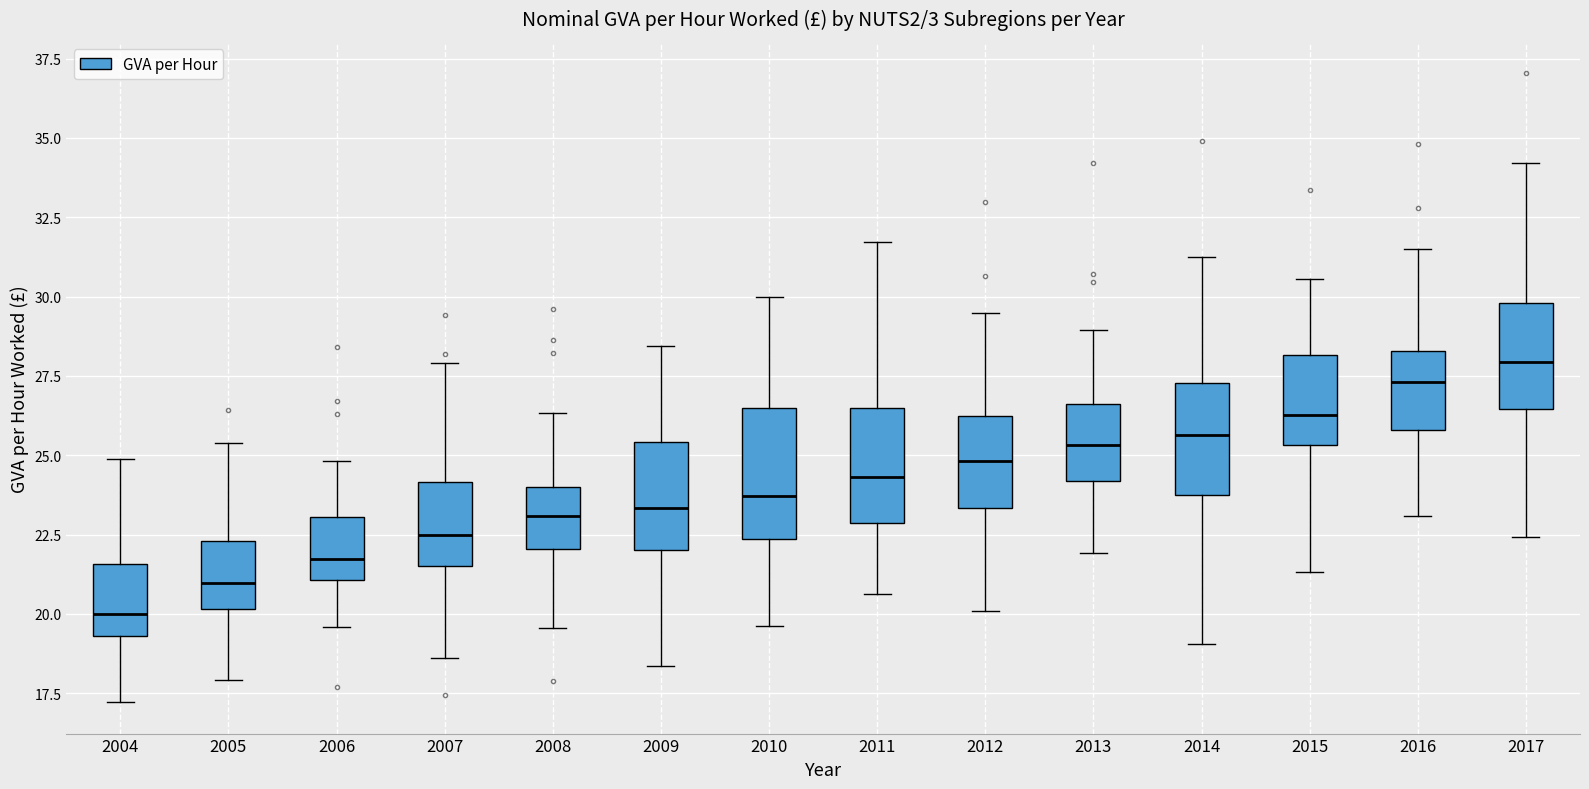

Reading left to right, read every box against the y-axis: the position of its median line, the range the box covers, and the ends of its whiskers. The values are not printed on the chart, so give them approximately, as read against the axis.

2004: median 20.0, box 19.5 to 21.5, whiskers 17.0 to 25.0
2005: median 21.0, box 20.0 to 22.5, whiskers 18.0 to 25.5
2006: median 21.5, box 21.0 to 23.0, whiskers 19.5 to 25.0
2007: median 22.5, box 21.5 to 24.0, whiskers 18.5 to 28.0
2008: median 23.0, box 22.0 to 24.0, whiskers 19.5 to 26.5
2009: median 23.5, box 22.0 to 25.5, whiskers 18.5 to 28.5
2010: median 23.5, box 22.5 to 26.5, whiskers 19.5 to 30.0
2011: median 24.5, box 23.0 to 26.5, whiskers 20.5 to 31.5
2012: median 25.0, box 23.5 to 26.0, whiskers 20.0 to 29.5
2013: median 25.5, box 24.0 to 26.5, whiskers 22.0 to 29.0
2014: median 25.5, box 23.5 to 27.5, whiskers 19.0 to 31.5
2015: median 26.5, box 25.5 to 28.0, whiskers 21.5 to 30.5
2016: median 27.5, box 26.0 to 28.5, whiskers 23.0 to 31.5
2017: median 28.0, box 26.5 to 30.0, whiskers 22.5 to 34.0